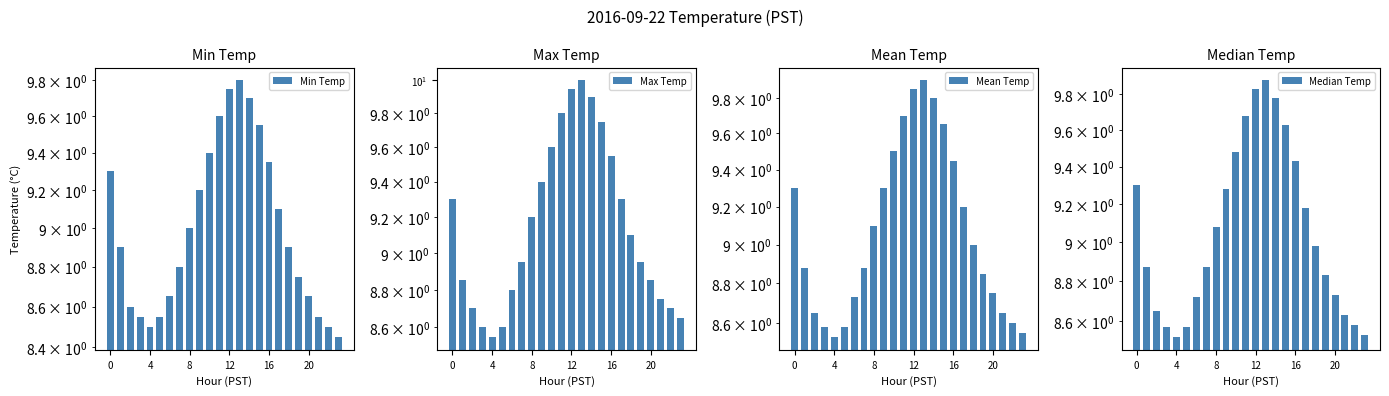

The value of Max Temp at 10 is 9.6. True or false?

True